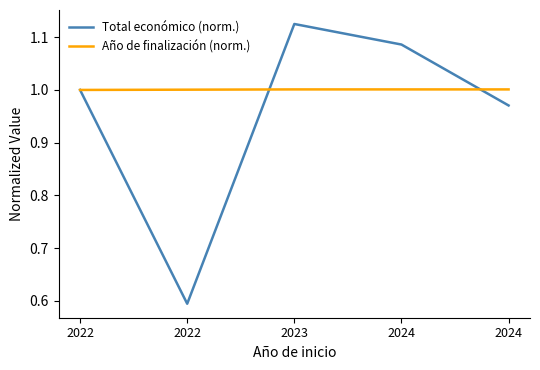

What are all the series names shown in the legend?

Total económico (norm.), Año de finalización (norm.)